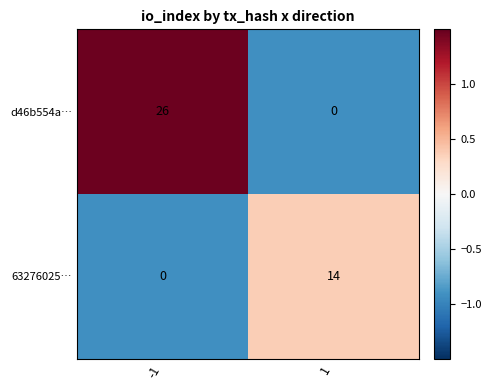

List the series in order of their overall mean, lowest first.

63276025…, d46b554a…